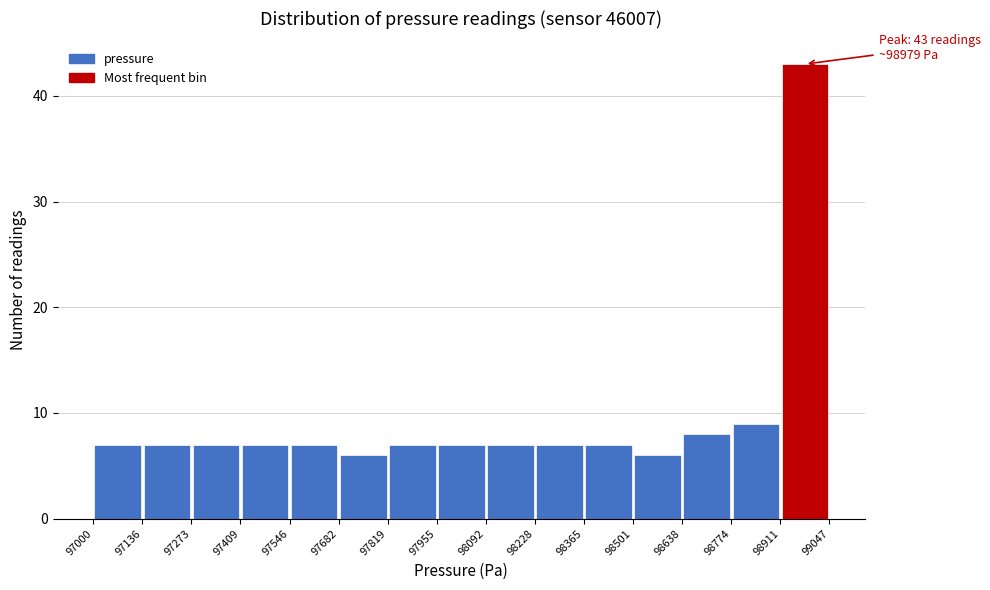

Which range on the x-axis has the tallest bar?

98911 to 99047